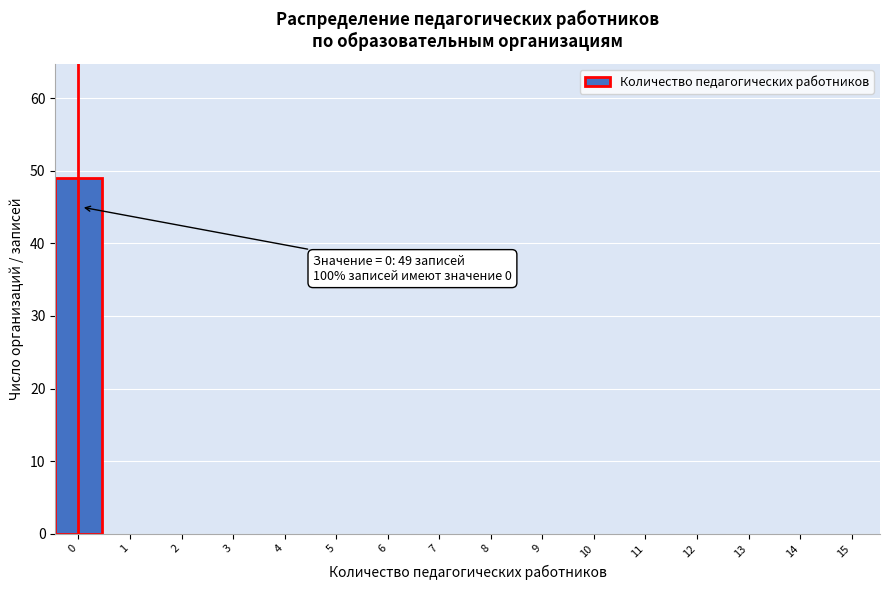

Reading left to right, what are all the values shown in this chart?

0=49	1=0	2=0	3=0	4=0	5=0	6=0	7=0	8=0	9=0	10=0	11=0	12=0	13=0	14=0	15=0